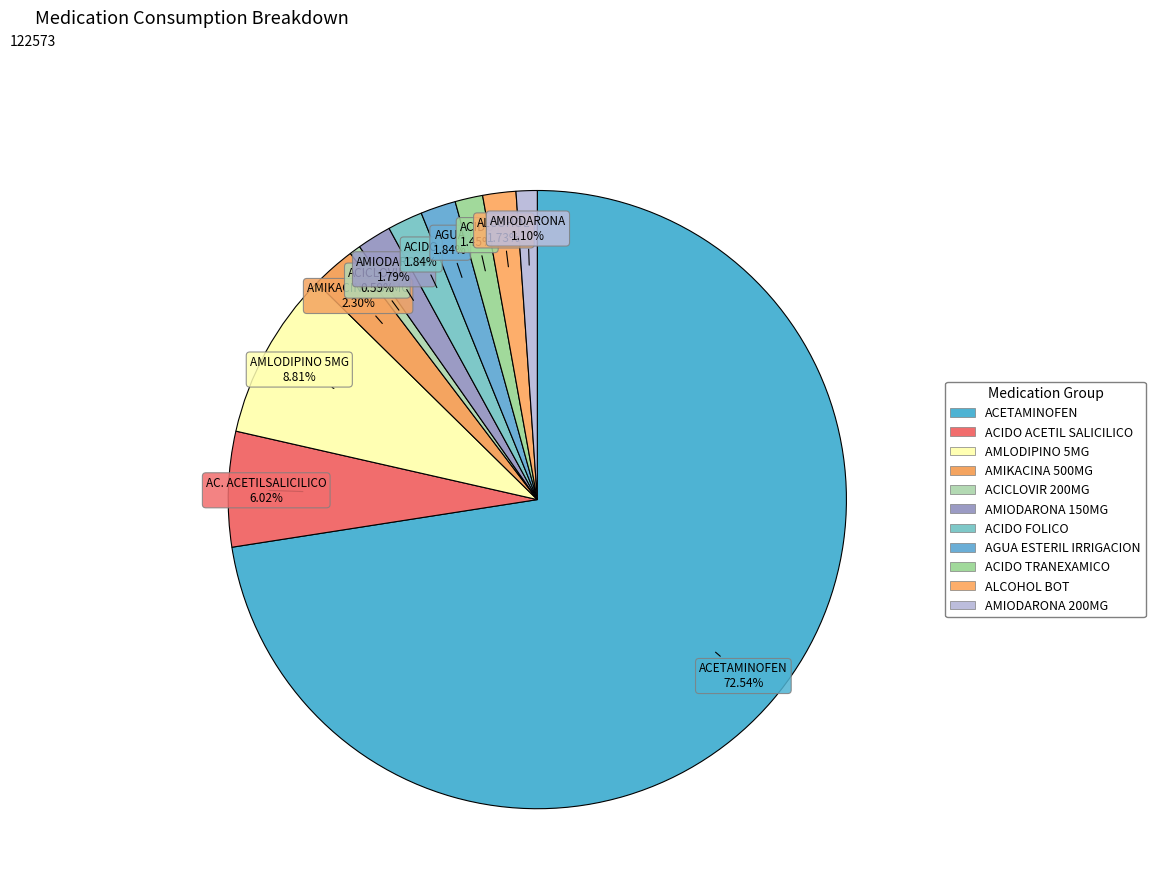

Is there a majority slice in this chart?

Yes